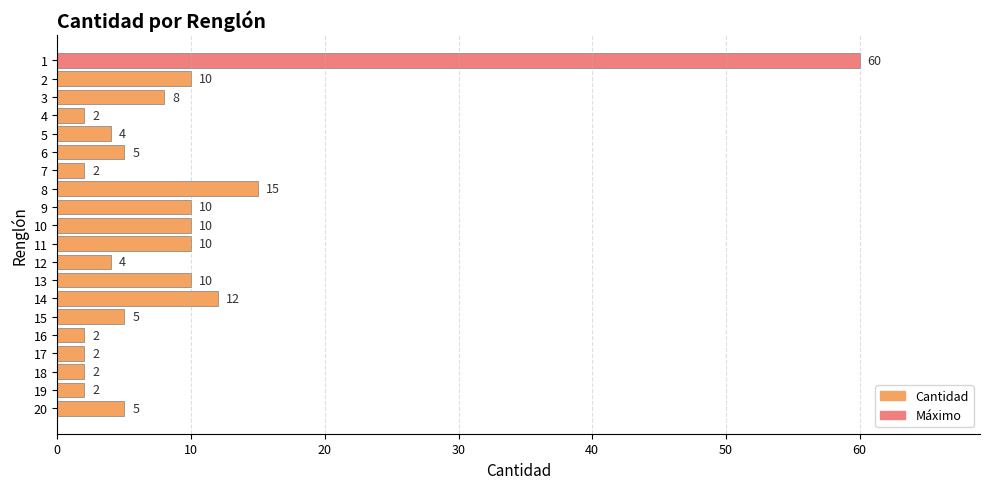

What is the minimum value shown in the chart?

2